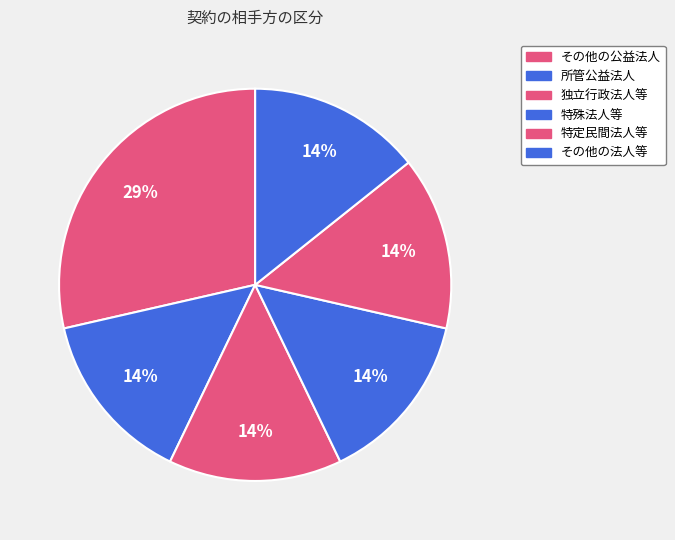

To the nearest percent, what portion does 特定民間法人等 represent?

14%